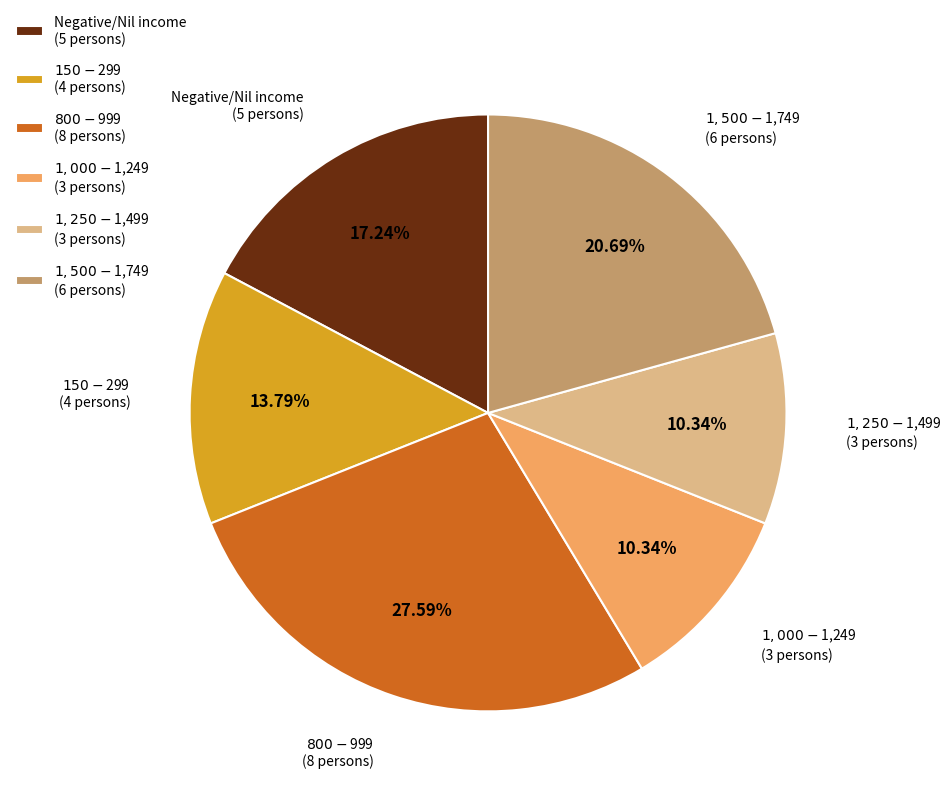

Is there any slice that represents more than half of the pie?

No